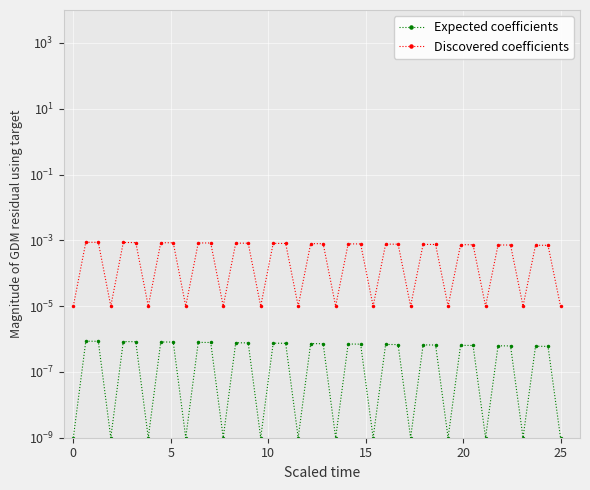

Rank the series by their maximum value, from highest to lowest.

Discovered coefficients, Expected coefficients